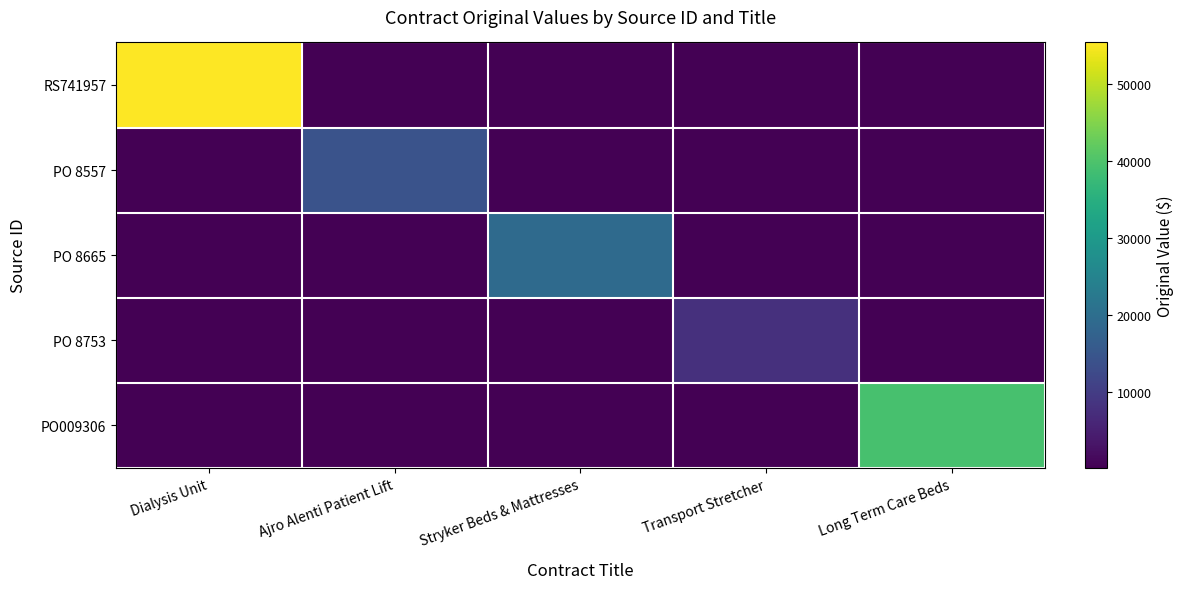

Rank the series by their maximum value, from highest to lowest.

RS741957, PO009306, PO 8665, PO 8557, PO 8753